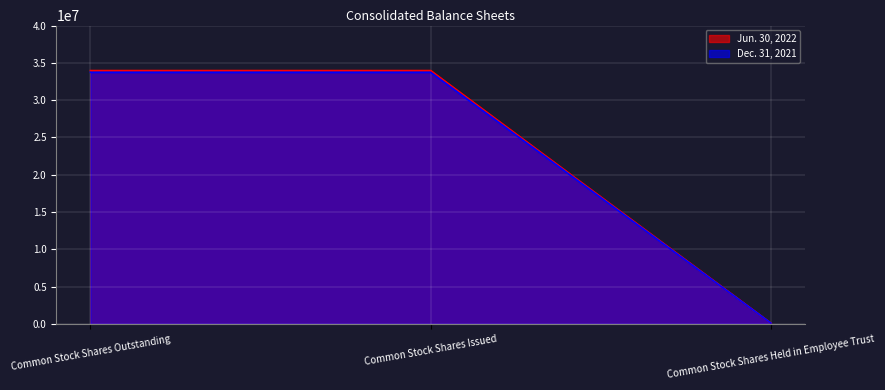

Rank the series by their average value, from lowest to highest.

Dec. 31, 2021, Jun. 30, 2022